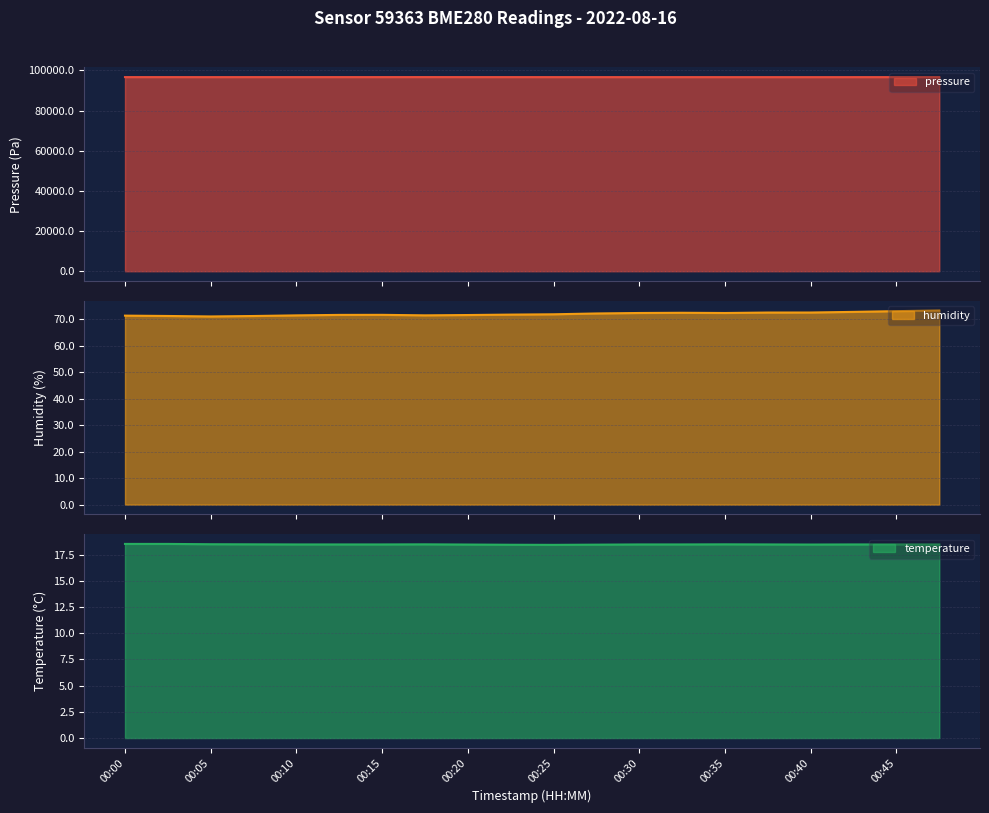

What is the highest value of the pressure series?

96702.5